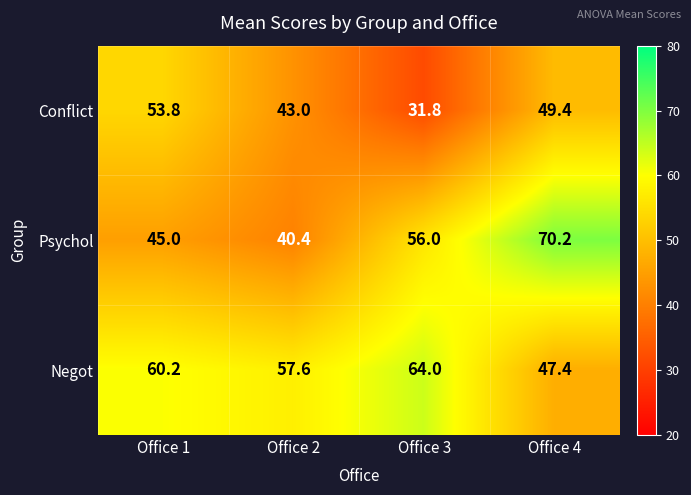

What is the difference between the highest and lowest values at Office 4?

22.8